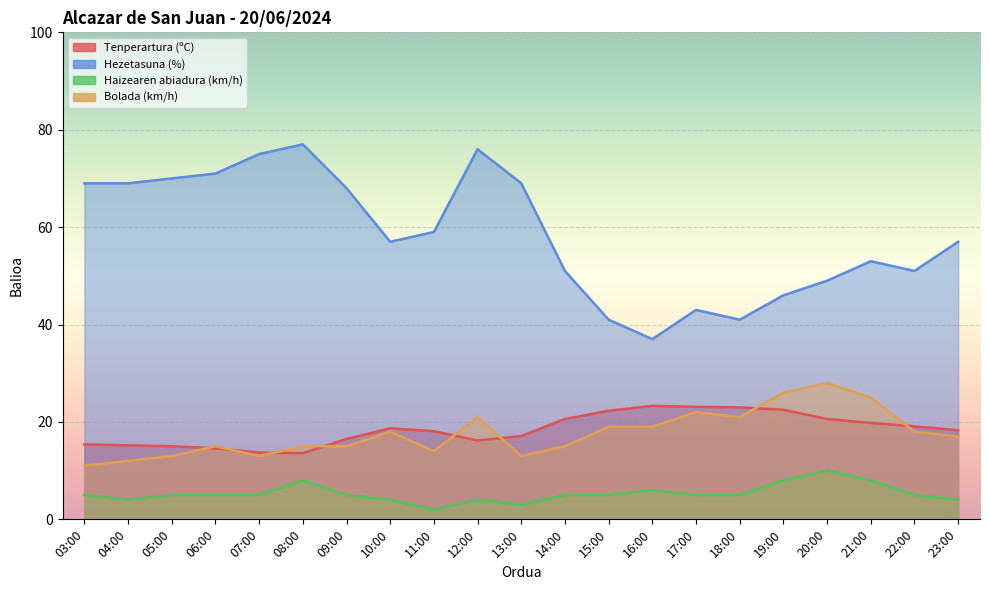

True or false: Haizearen abiadura (km/h) and Tenperartura (ºC) intersect in this chart.

False